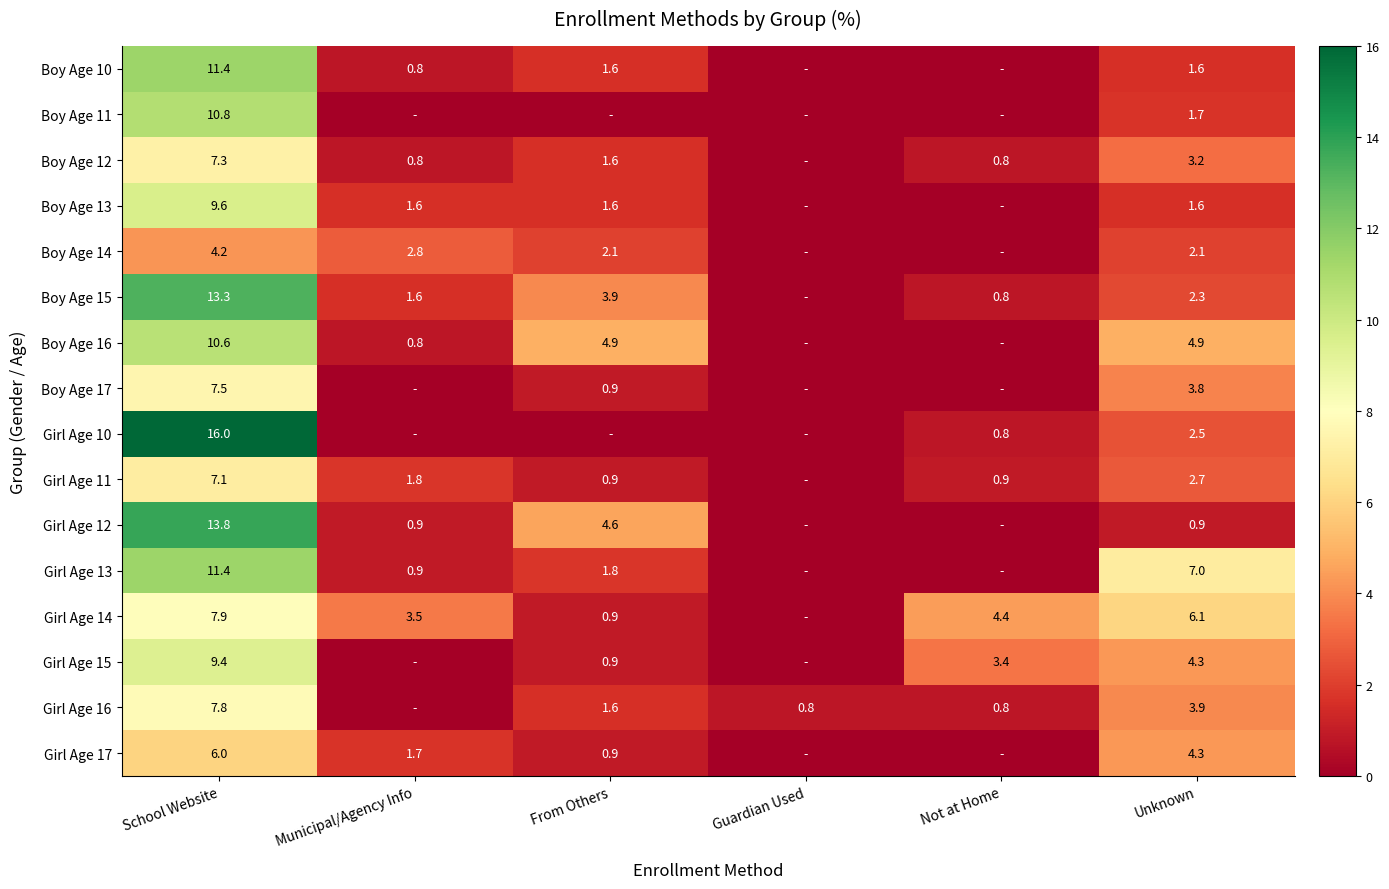

The value of Girl Age 14 at Unknown is 6.1. True or false?

True